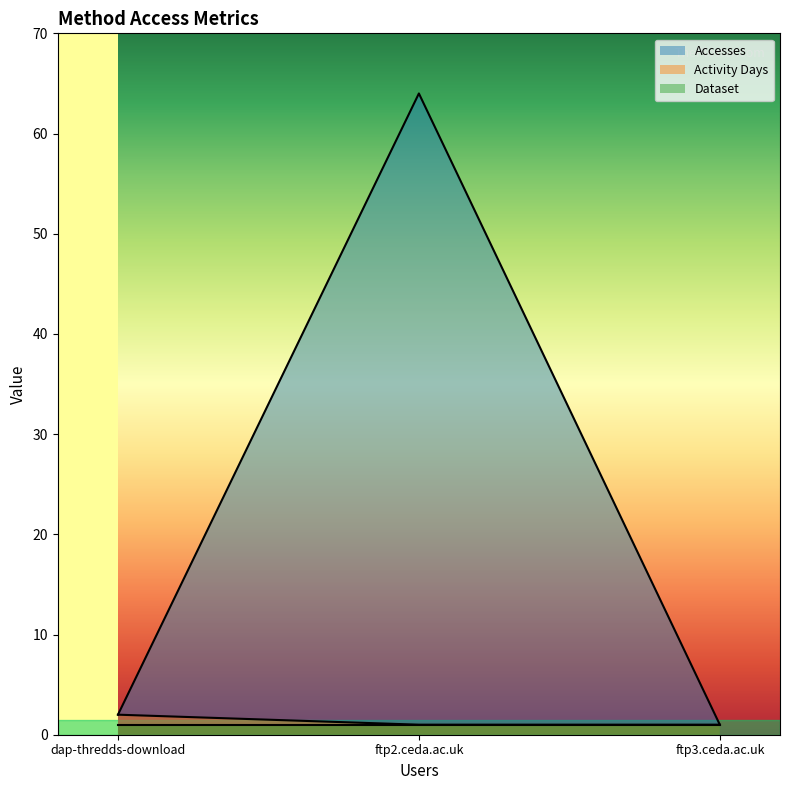

Which series has the largest total across all categories?

Accesses